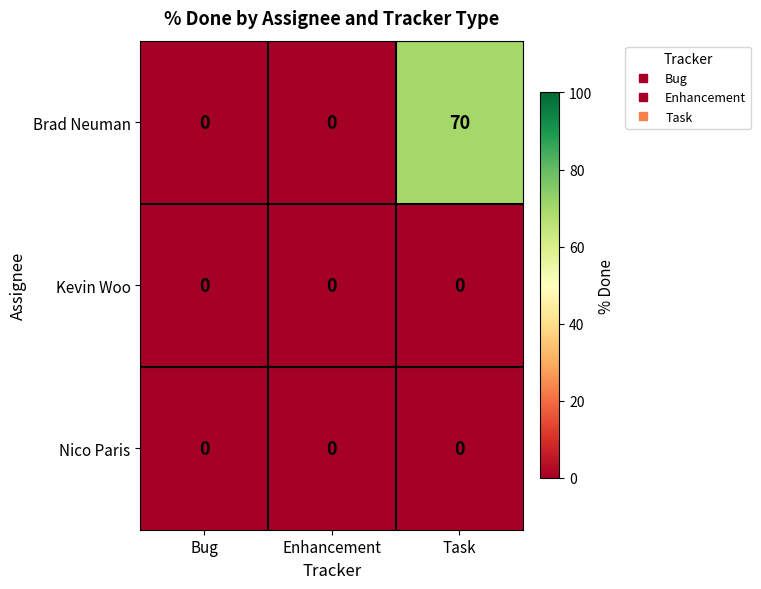

At which category is the sum across all series the highest?

Task